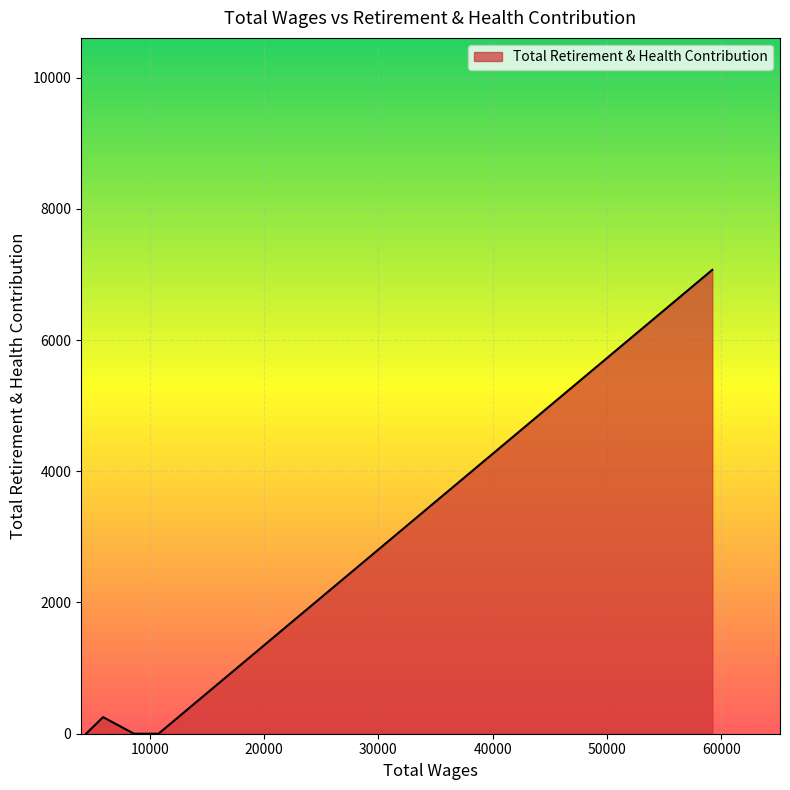

What is the maximum value shown in the chart?

7070